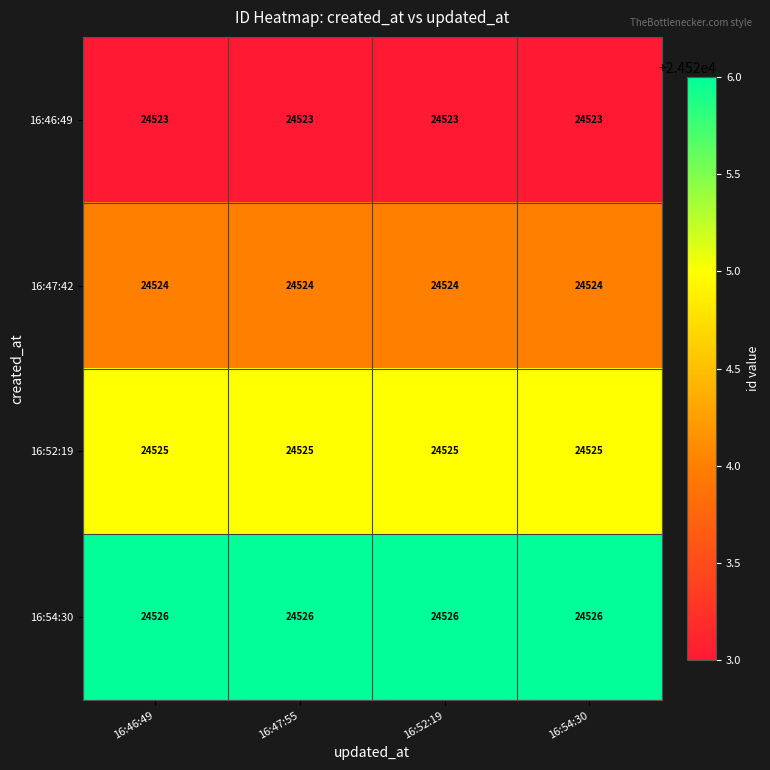

True or false: 16:46:49 has a value of 32187 at 16:47:55.

False